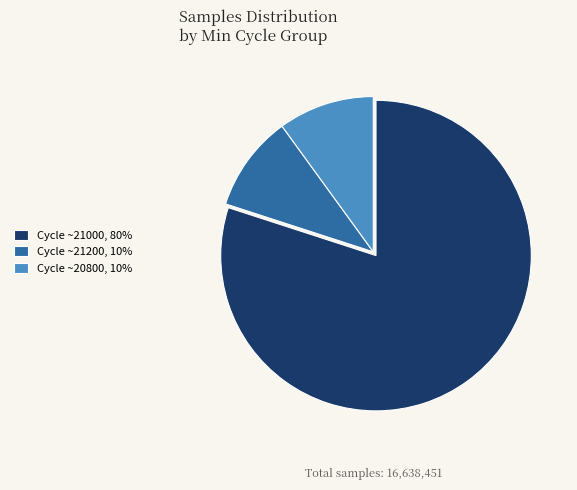

Do Cycle ~20800, 10% and Cycle ~21000, 80% together represent more than half of the pie?

Yes